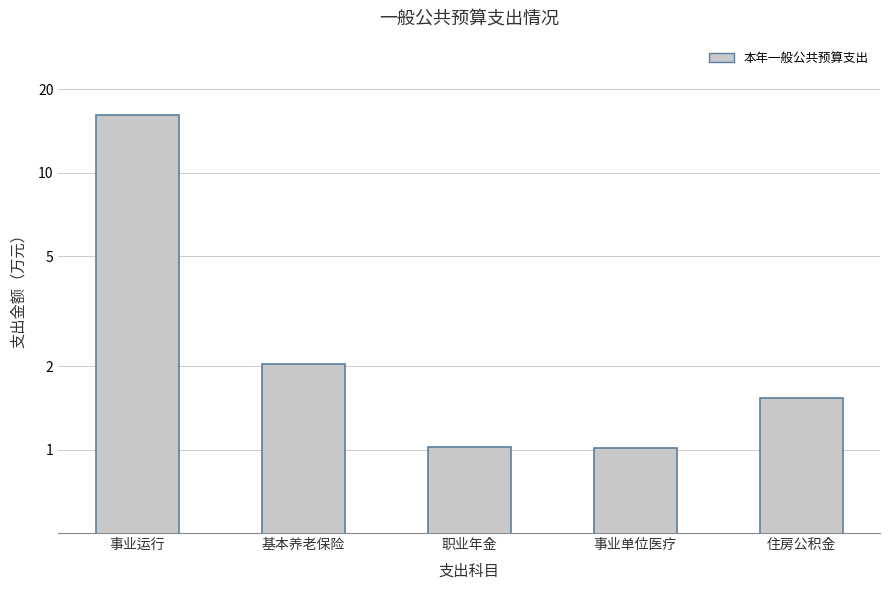

Reading left to right, list all the values displayed in this chart.

事业运行=16.2	基本养老保险=2.0	职业年金=1.0	事业单位医疗=1.0	住房公积金=1.5